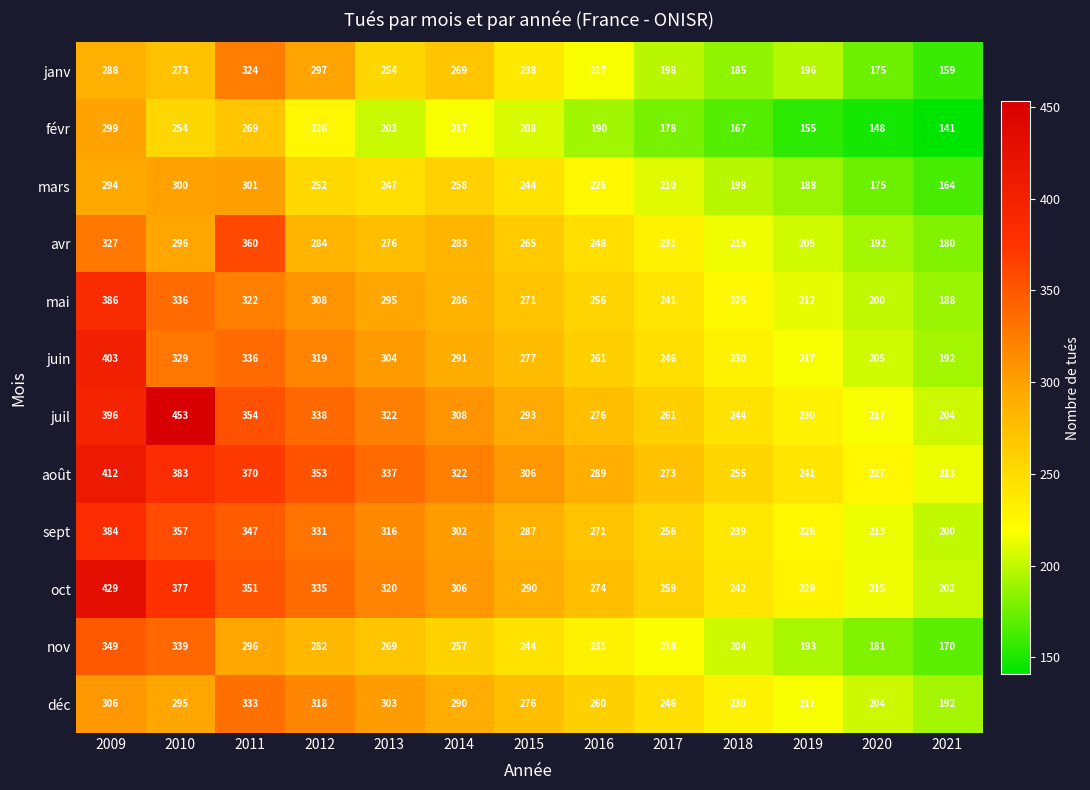

At which label does oct first exceed 290?

2009